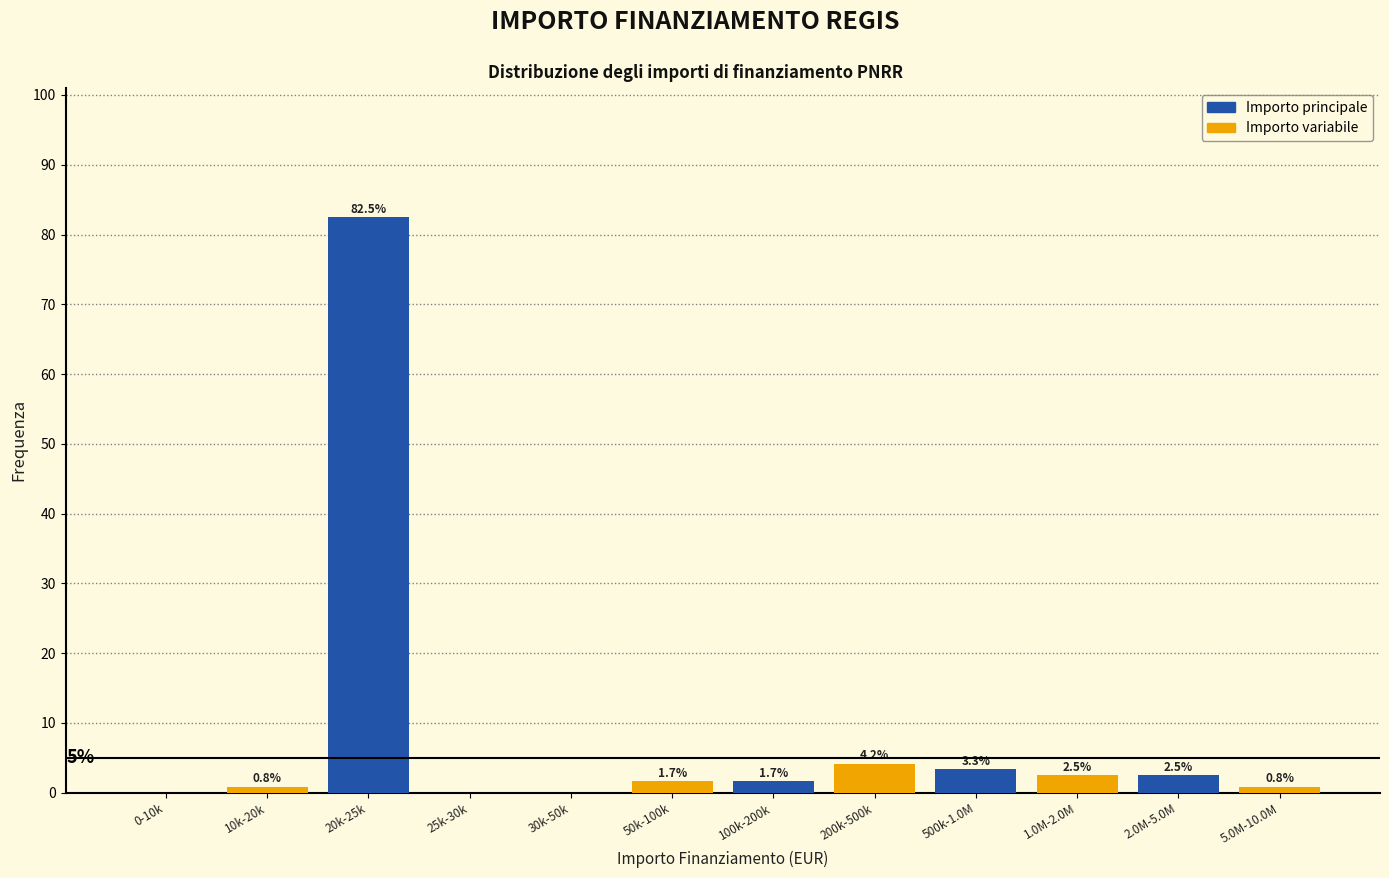

Which category has the highest value across all series?

20k-25k